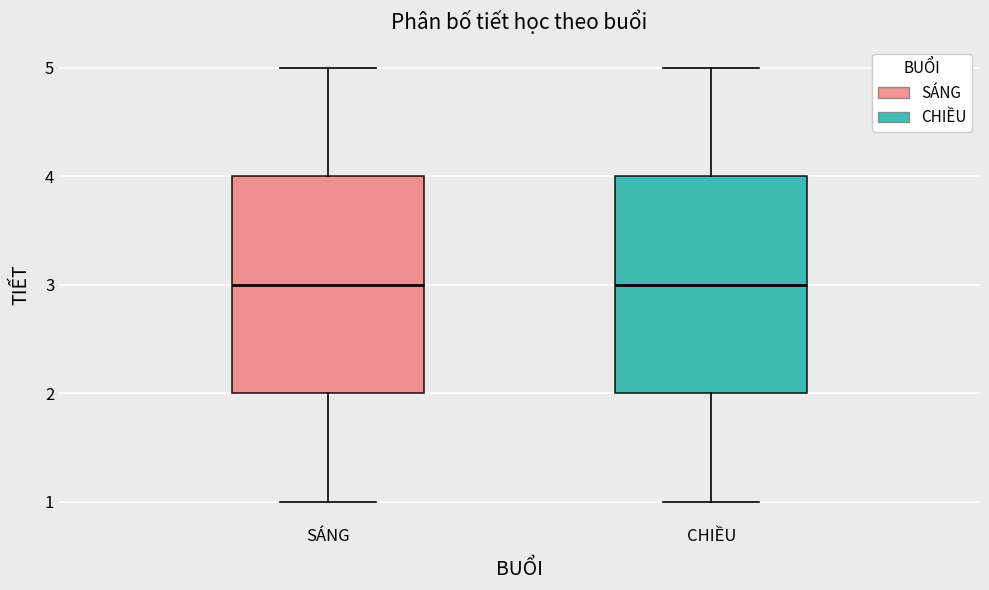

Reading left to right, transcribe this box plot: for each box, give where its median line is, the range the box spans, and where its two whiskers end, as read against the y-axis. The values are not printed on the chart, so give them approximately, as read against the axis.

SÁNG: median 3, box 2 to 4, whiskers 1 to 5
CHIỀU: median 3, box 2 to 4, whiskers 1 to 5